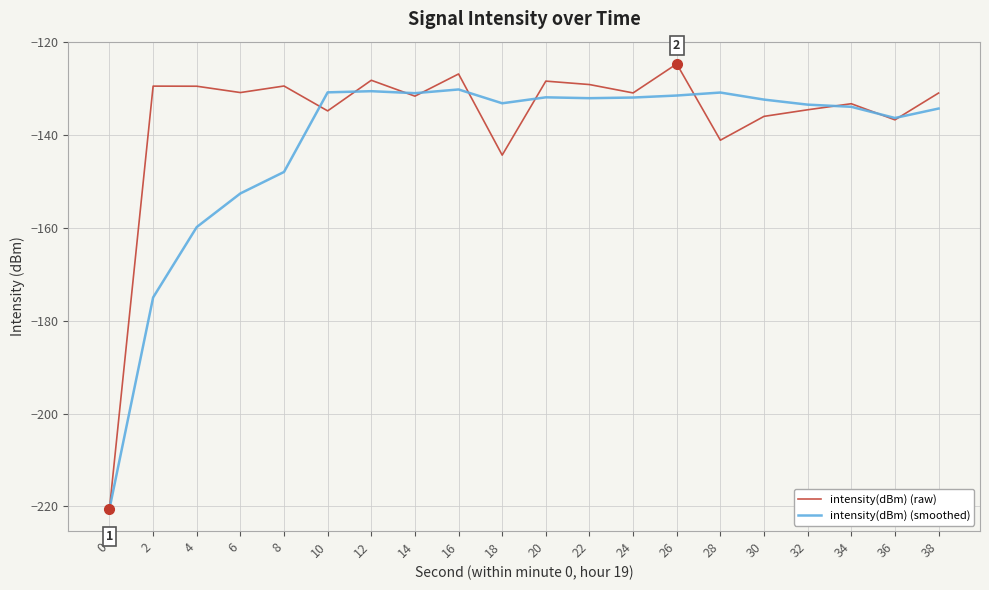

What is the minimum value for intensity(dBm) (raw)?

-220.5